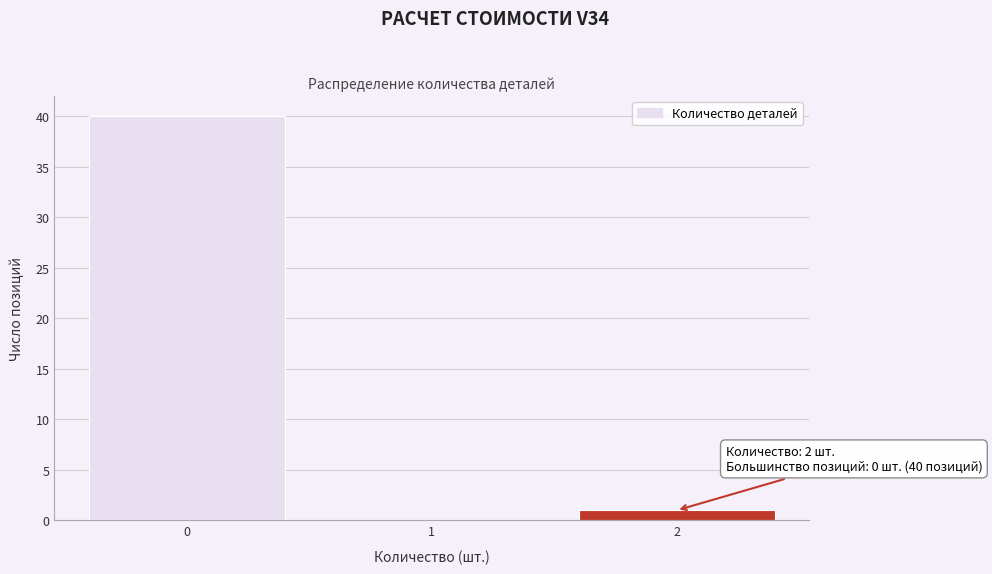

Which range on the x-axis has the tallest bar?

-0.5 to 0.5